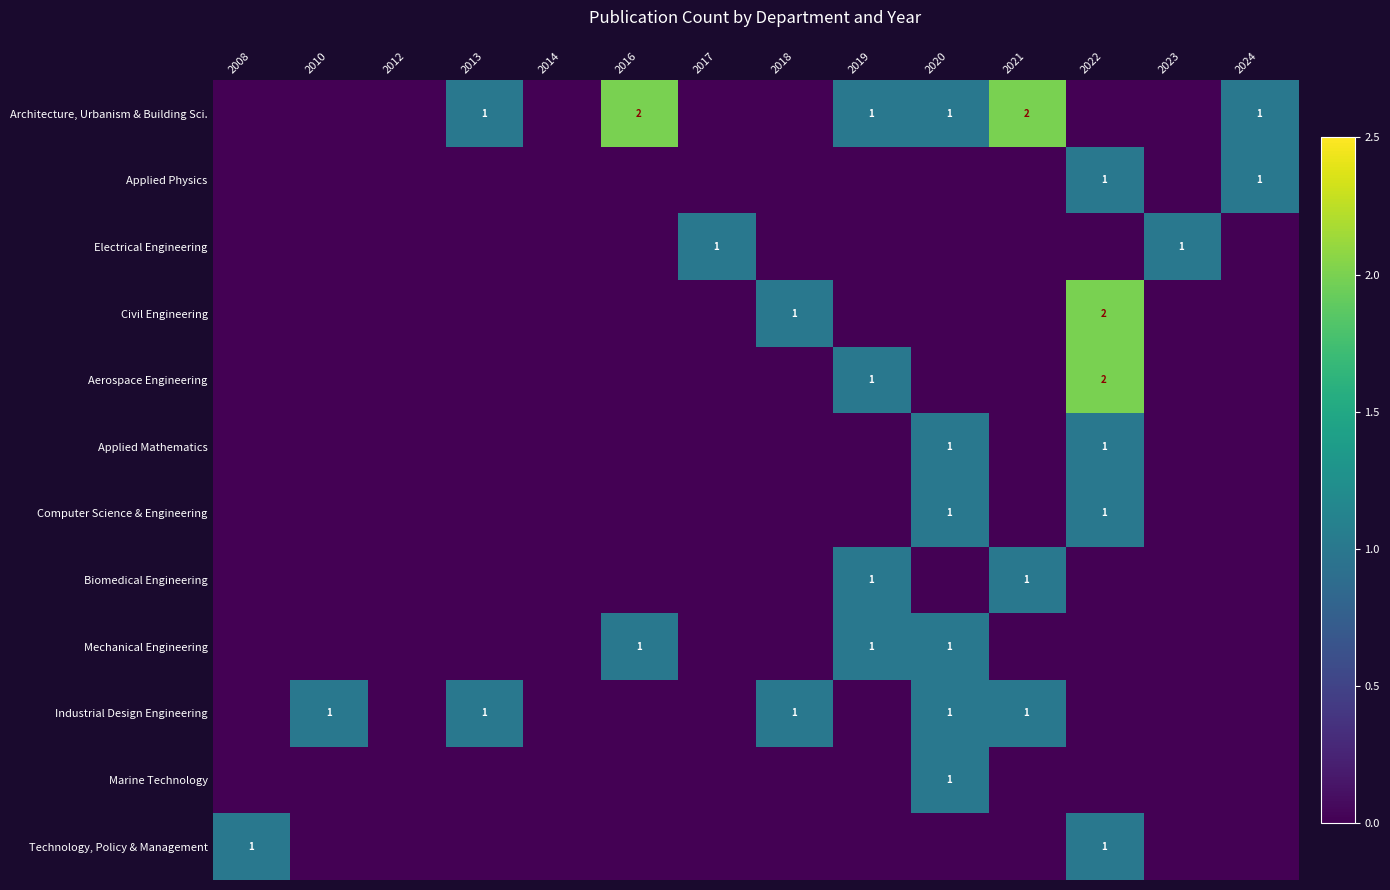

How many positive values does the Electrical Engineering series have?

2